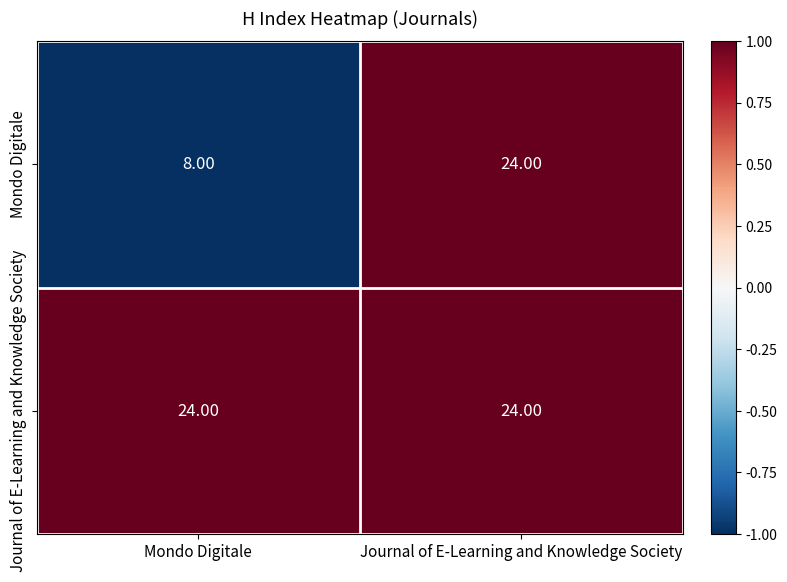

Between Mondo Digitale and Journal of E-Learning and Knowledge Society, which series saw the biggest shift?

Mondo Digitale